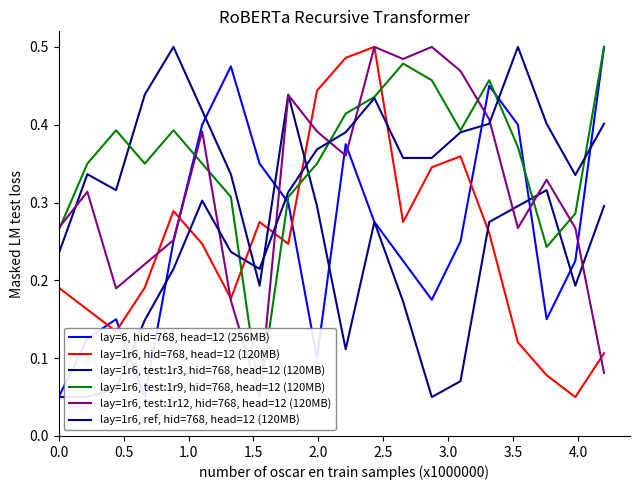

What is the difference between the maximum and second lowest values in the lay=1r6, hid=768, head=12 (120MB) series?

0.4